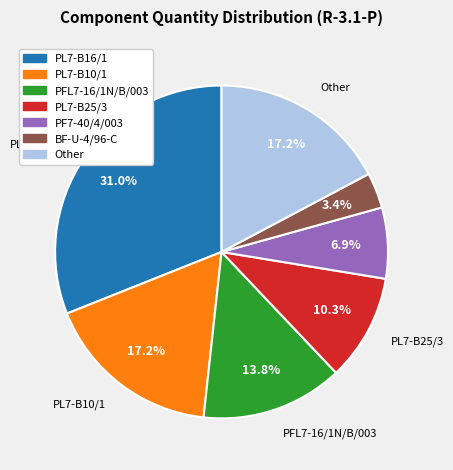

To the nearest percent, what portion does PF7-40/4/003 represent?

7%